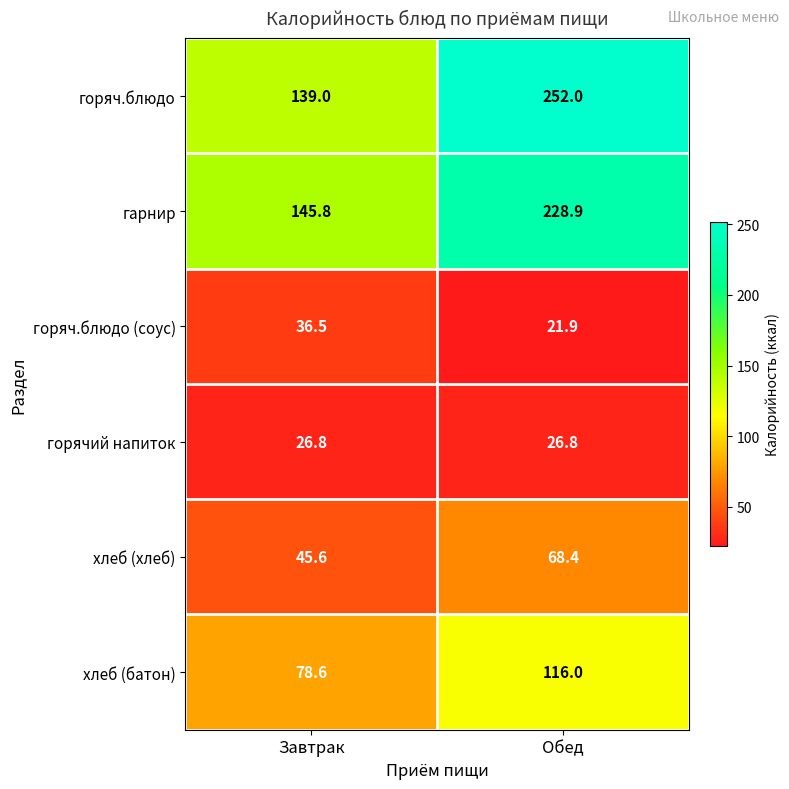

The гарнир series shows 31.2 at Завтрак. True or false?

False